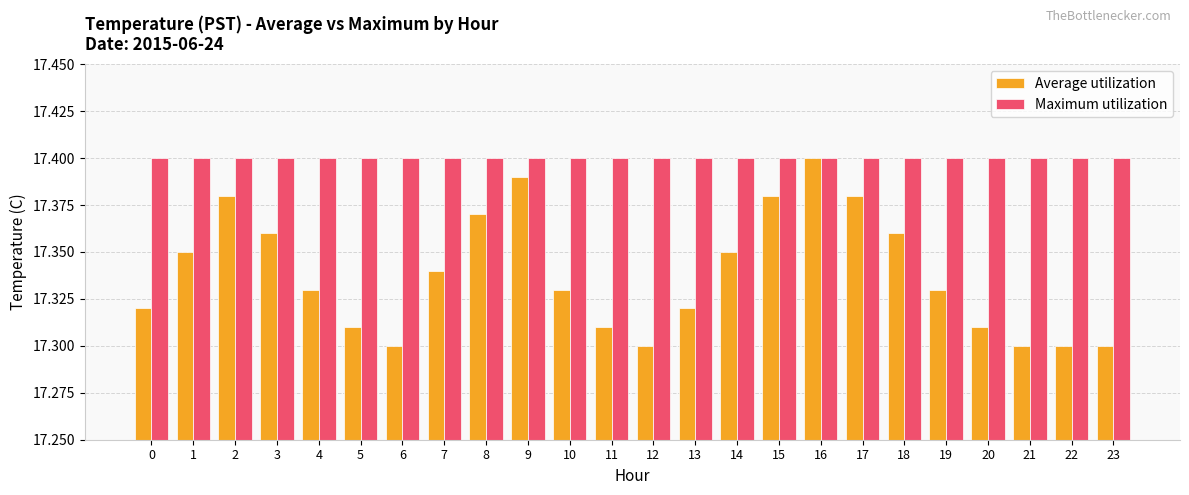

Is it true that Maximum utilization equals 29.9 at 20?

False